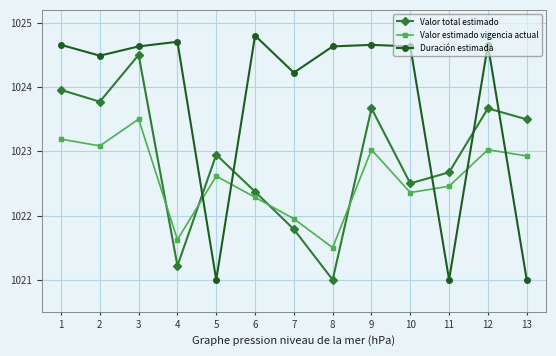

List the series in order of their overall mean, highest first.

Duración estimada, Valor total estimado, Valor estimado vigencia actual